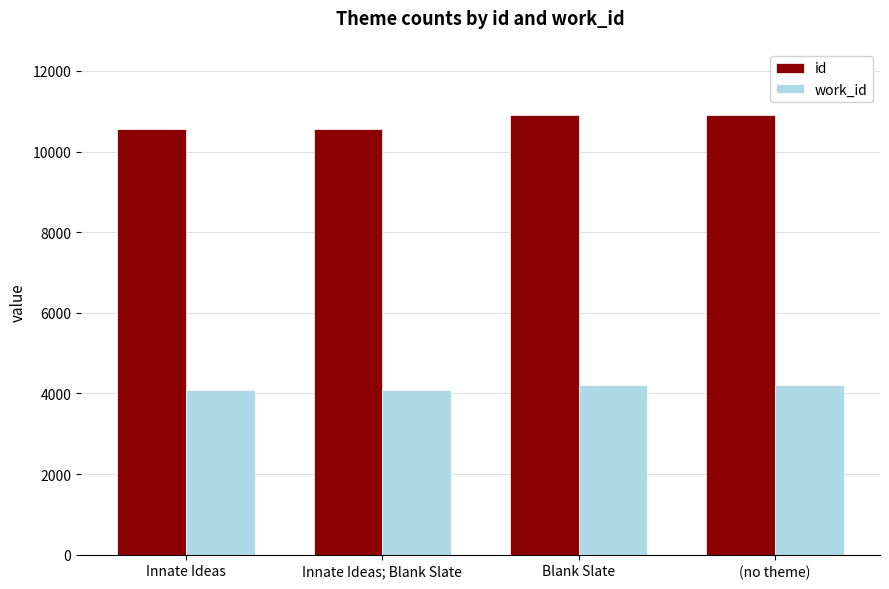

Read the id value at Innate Ideas.

10550